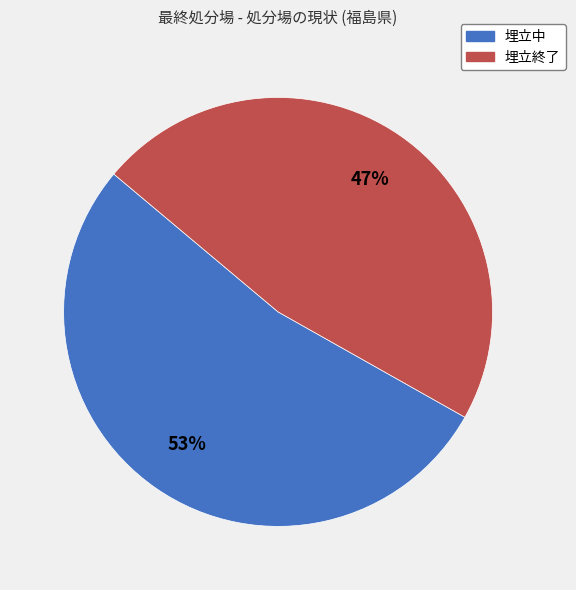

Approximately how many times larger is the value at 埋立中 compared to 埋立終了?

1.1